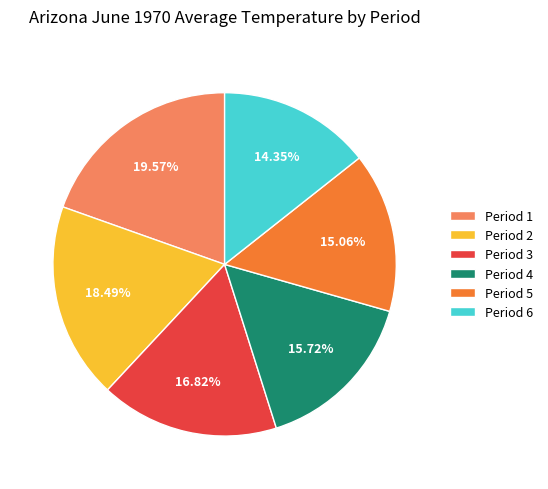

What portion of the pie excludes Period 3?

83.2%